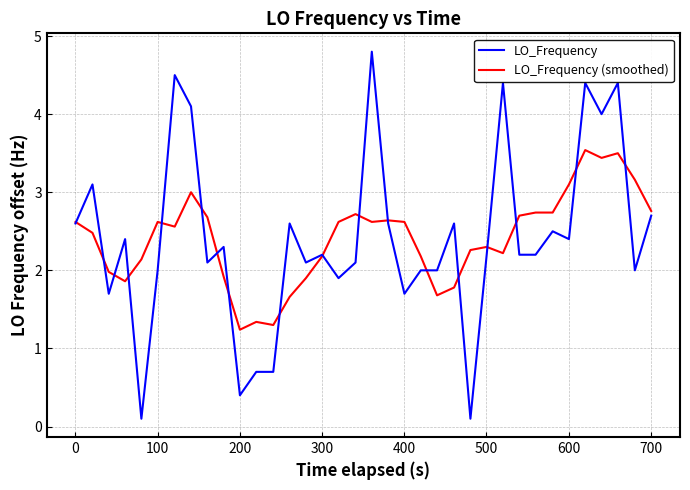

Which series has the widest spread of values?

LO_Frequency